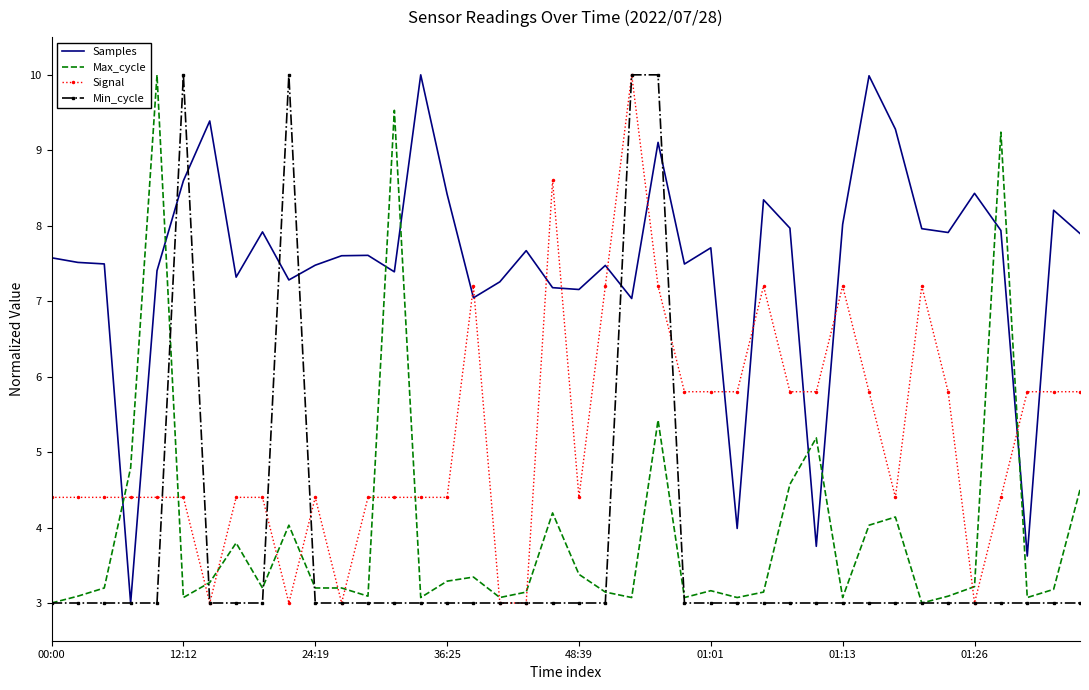

True or false: Max_cycle and Samples intersect in this chart.

True